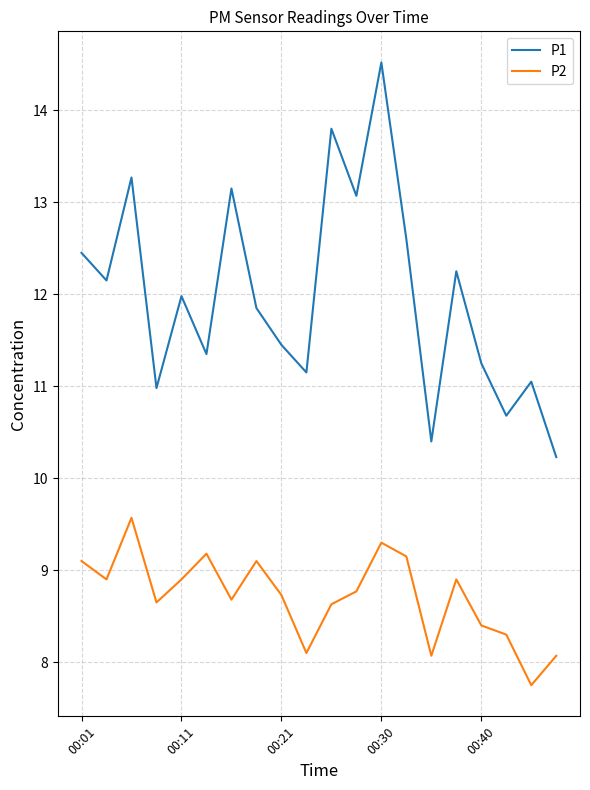

True or false: P1 and P2 cross at least once.

False